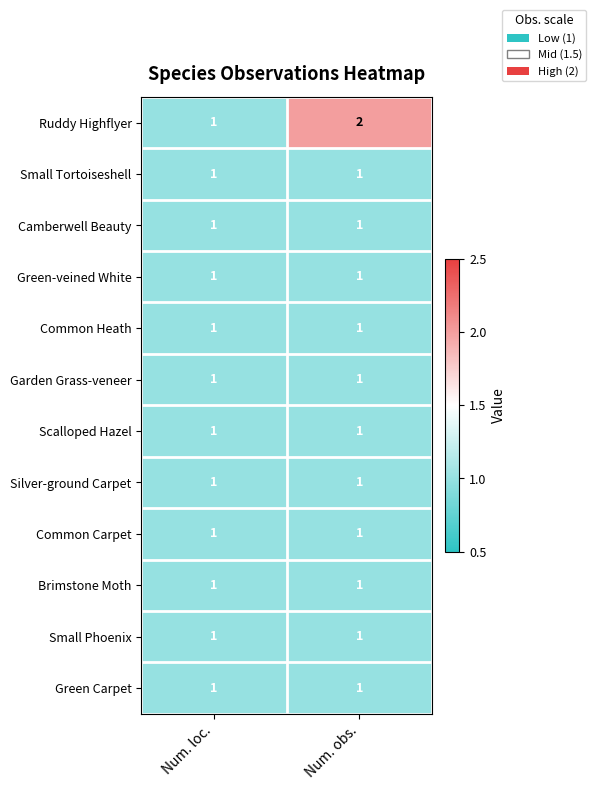

Reading right to left, what are all the values shown in this chart?

Ruddy Highflyer: Num. obs.=2	Num. loc.=1
Small Tortoiseshell: Num. obs.=1	Num. loc.=1
Camberwell Beauty: Num. obs.=1	Num. loc.=1
Green-veined White: Num. obs.=1	Num. loc.=1
Common Heath: Num. obs.=1	Num. loc.=1
Garden Grass-veneer: Num. obs.=1	Num. loc.=1
Scalloped Hazel: Num. obs.=1	Num. loc.=1
Silver-ground Carpet: Num. obs.=1	Num. loc.=1
Common Carpet: Num. obs.=1	Num. loc.=1
Brimstone Moth: Num. obs.=1	Num. loc.=1
Small Phoenix: Num. obs.=1	Num. loc.=1
Green Carpet: Num. obs.=1	Num. loc.=1